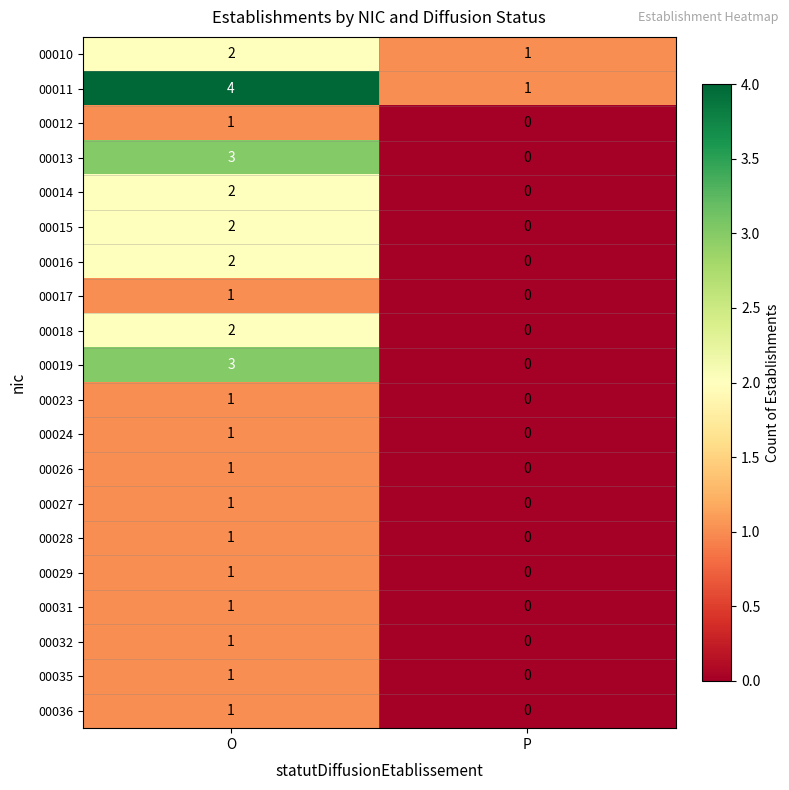

Which category has the lowest value across all series?

P